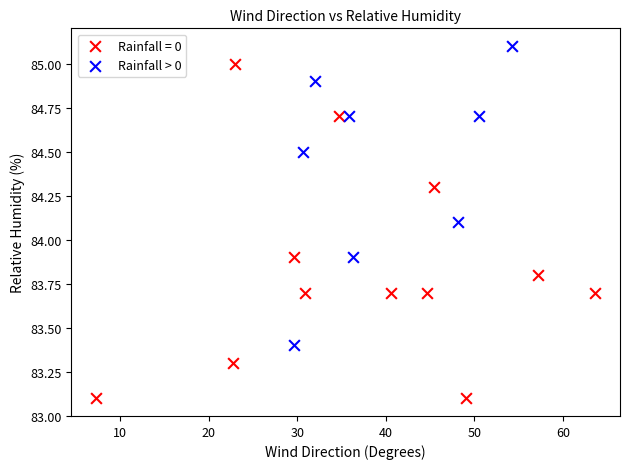

Which series has the largest Y range (max minus min)?

Rainfall = 0